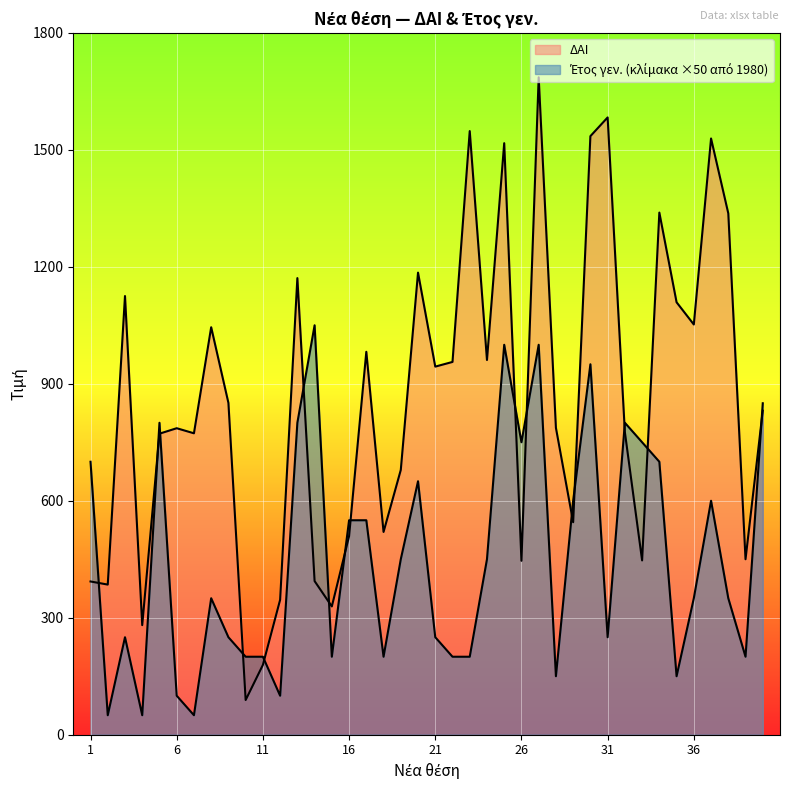

What is the average value of the ΔΑΙ series?

854